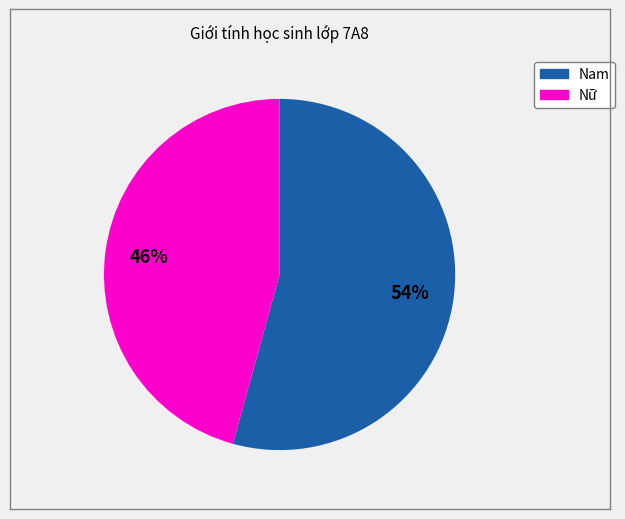

Rank the categories by value from highest to lowest.

Nam, Nữ